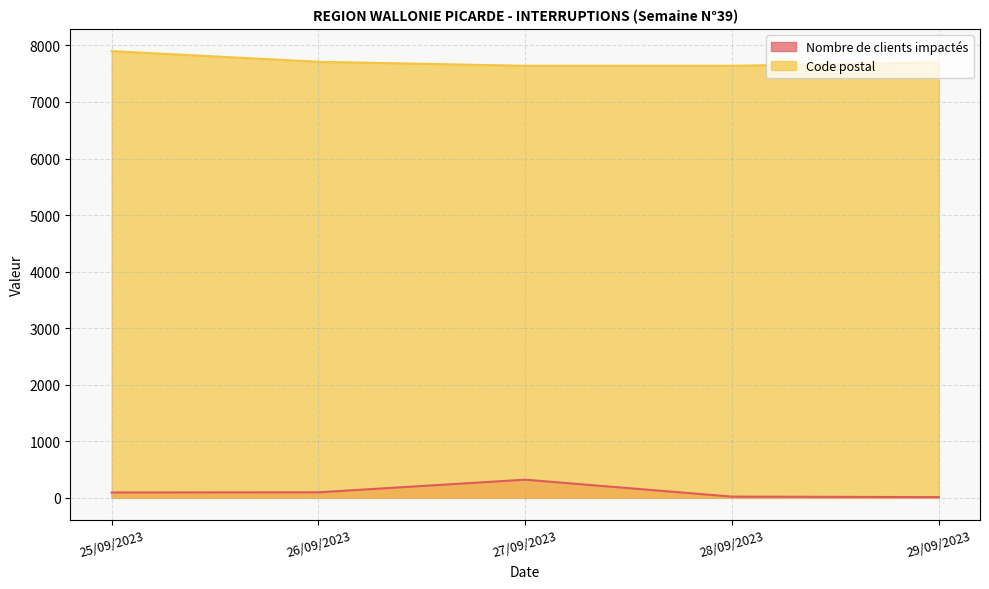

Does the chart have visible grid lines?

Yes